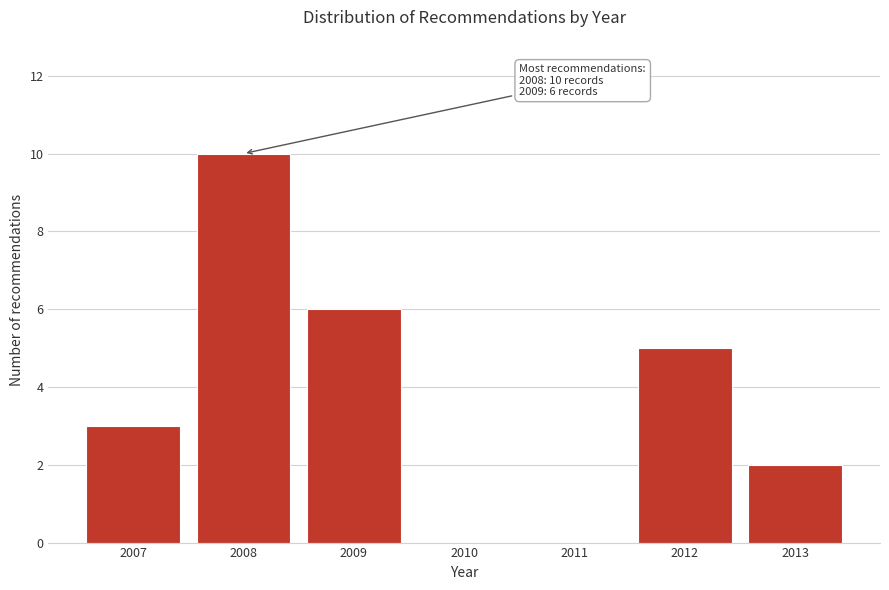

Reading left to right, extract all data points from this chart.

2007=3	2008=10	2009=6	2010=0	2011=0	2012=5	2013=2